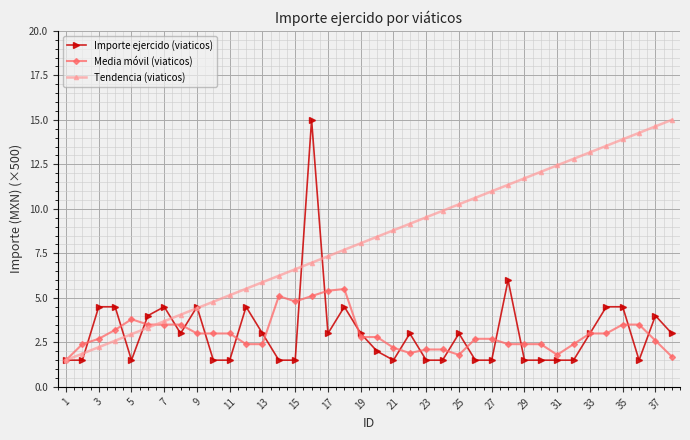

What is the value of the Tendencia (viaticos) point at the 38th from the left?

15.0